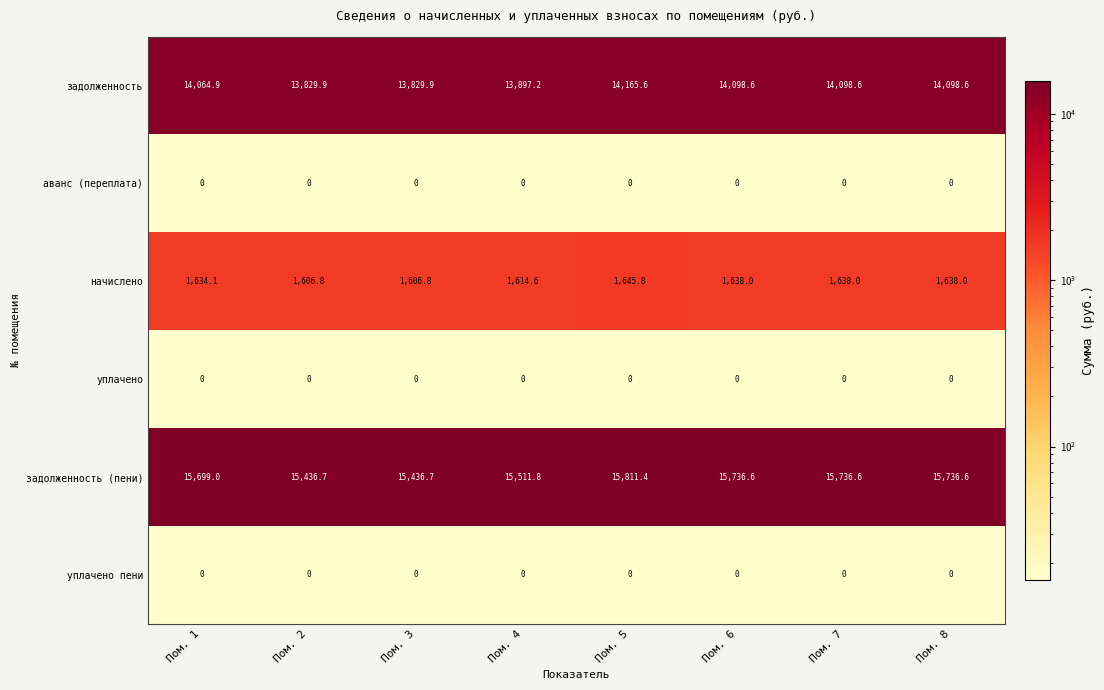

The value of задолженность at Пом. 1 is 14064.9. True or false?

True